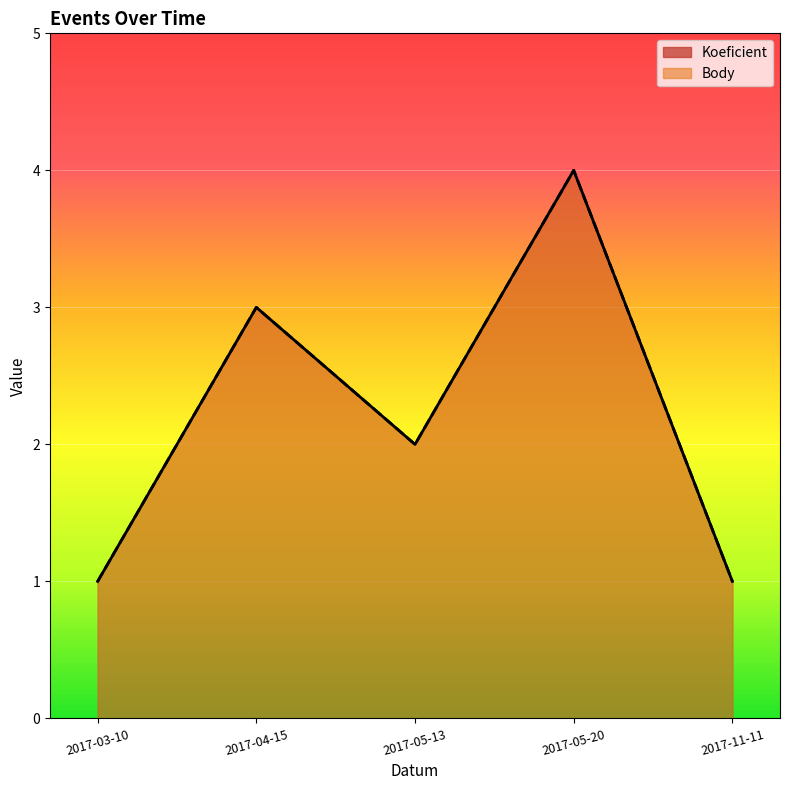

How many distinct data groups are displayed?

2